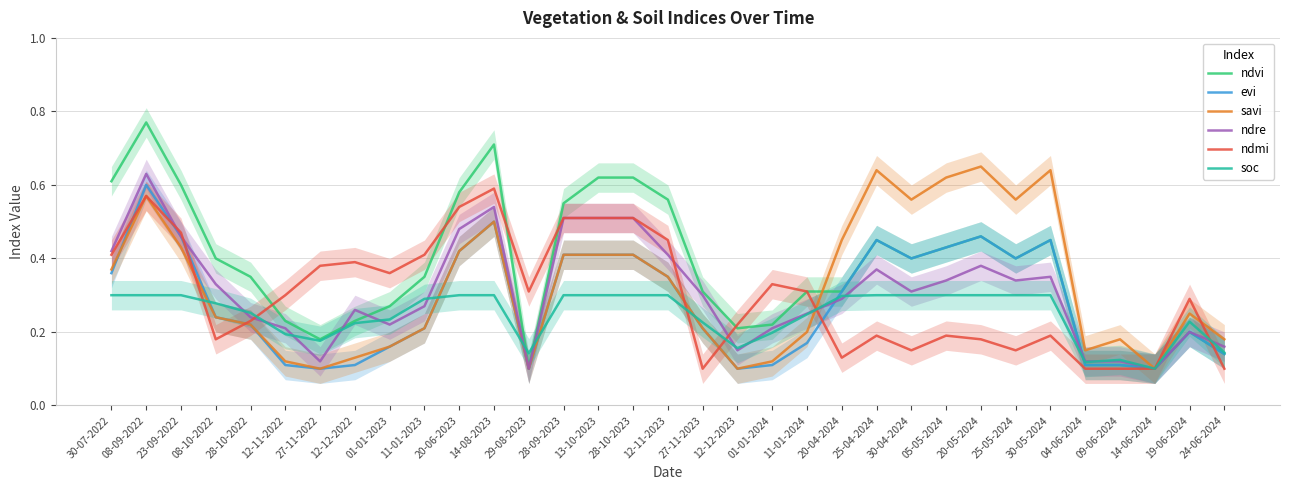

What is the greatest value displayed?

0.8